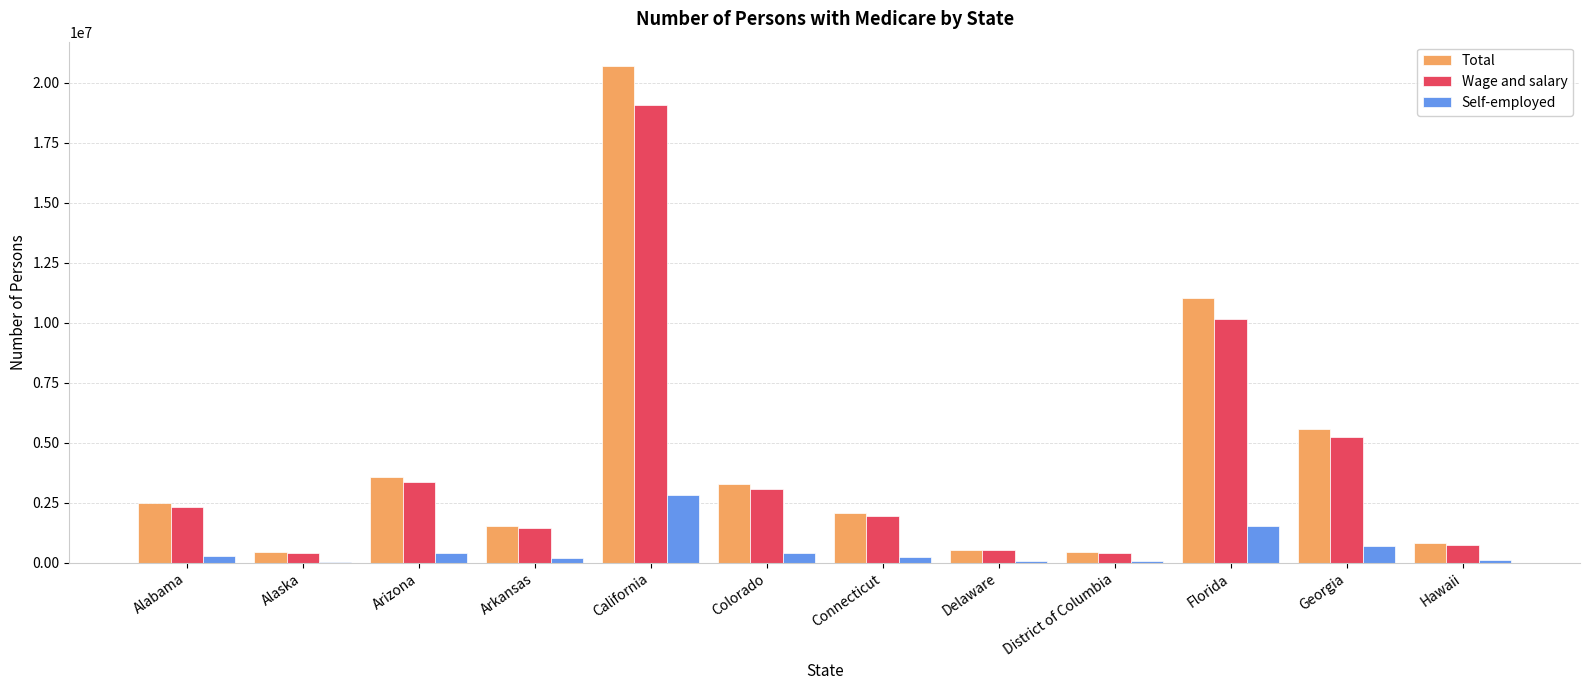

What is the highest value of the Total series?

20684601